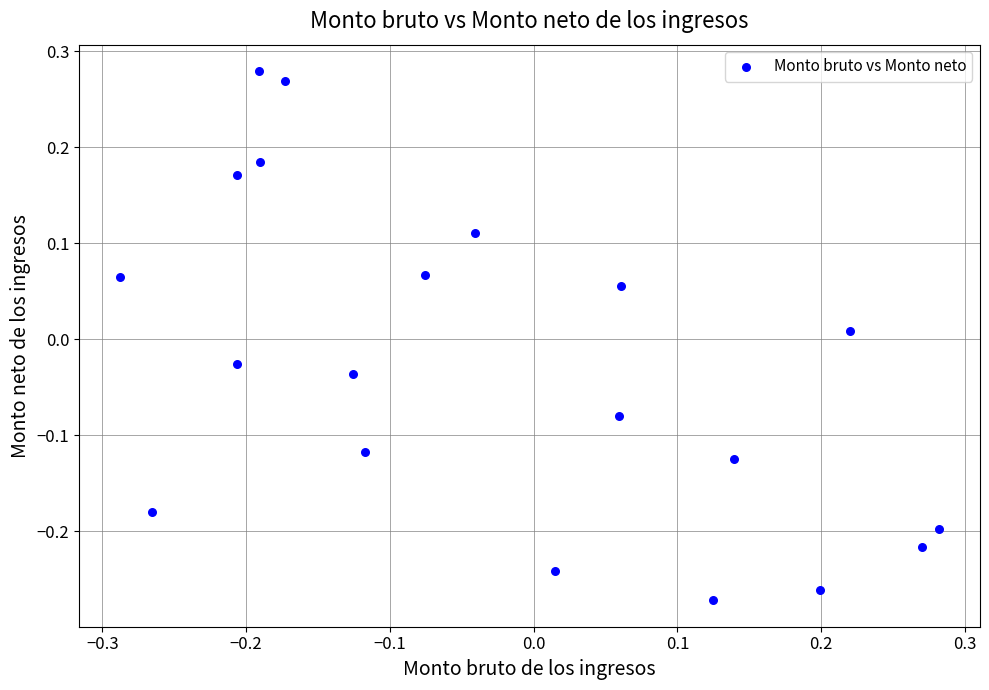

What is the range of X values (max minus min)?

0.6